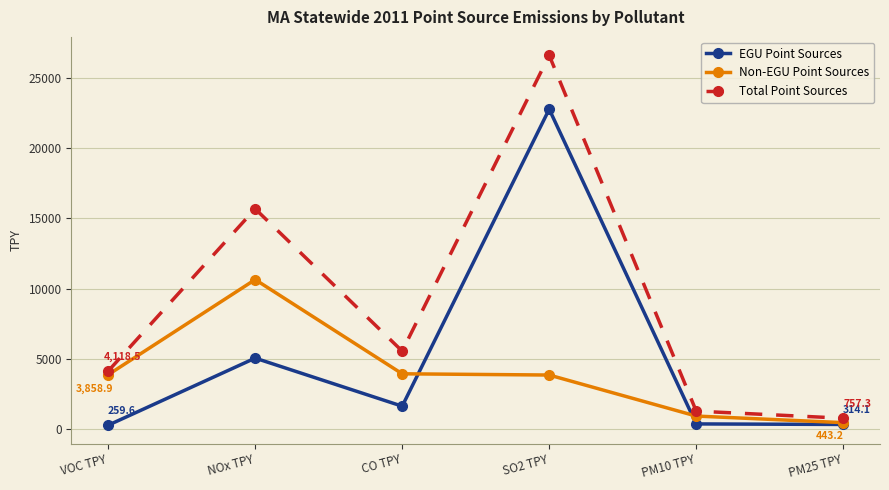

What is the value of the Total Point Sources point at the 1st from the left?

4118.5